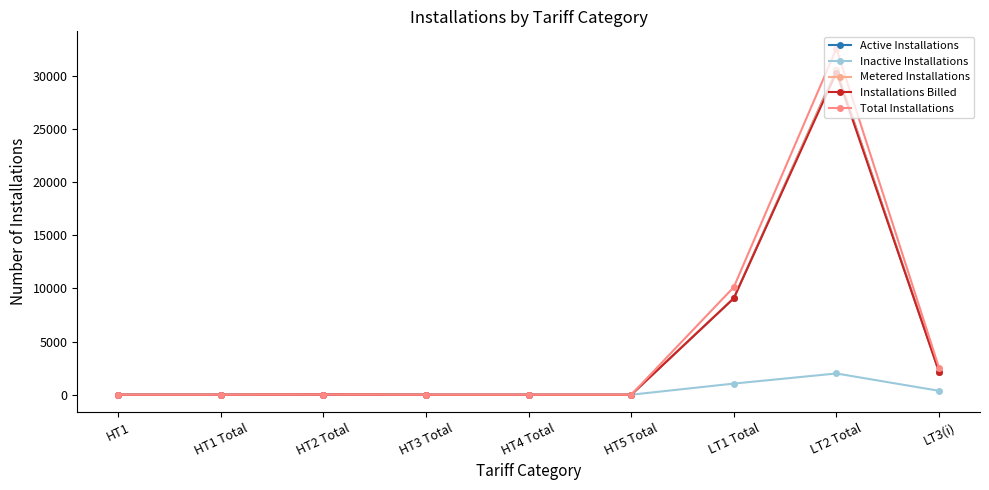

At which label is Active Installations closest to 15273?

LT1 Total